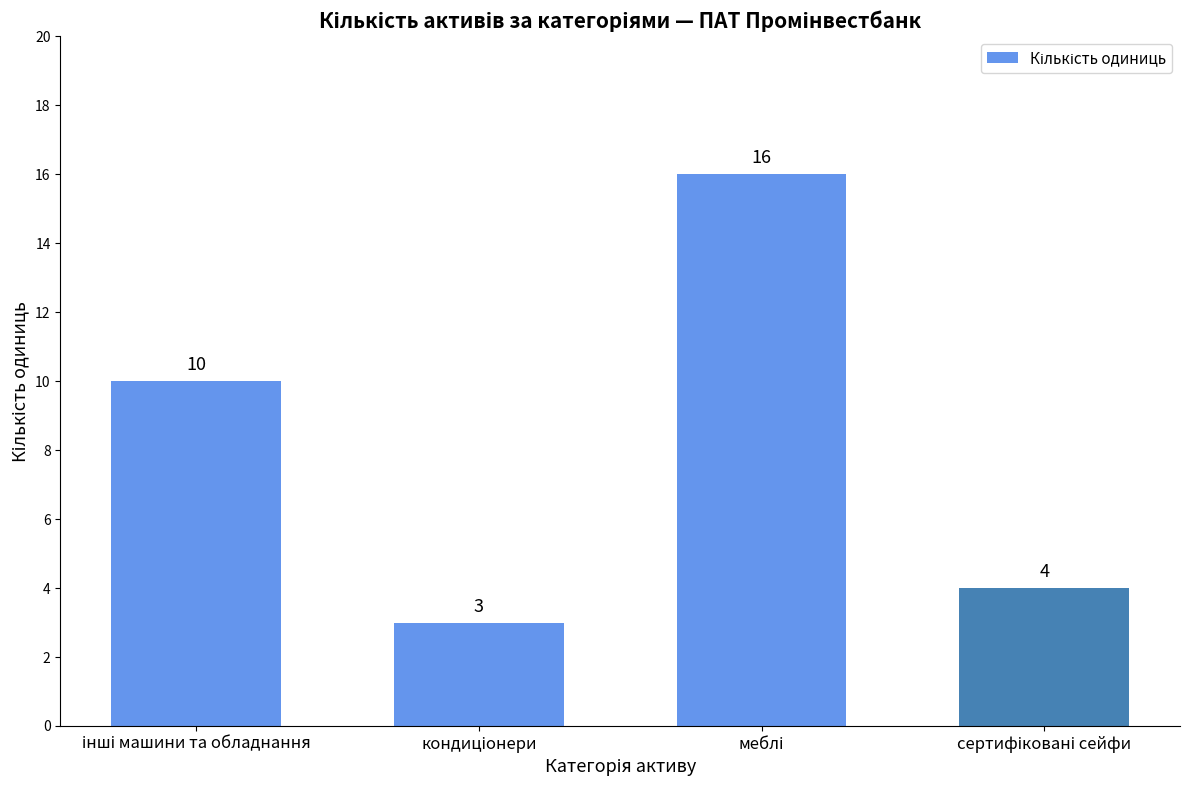

Reading left to right, what are all the values shown in this chart?

10	3	16	4